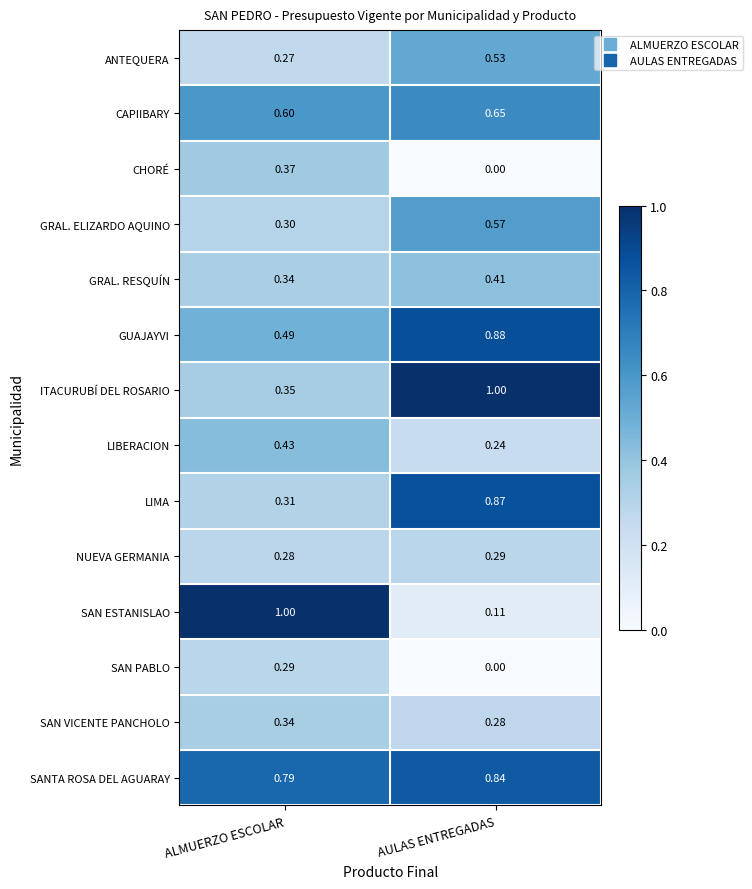

At which label is CAPIIBARY closest to 0?

ALMUERZO ESCOLAR